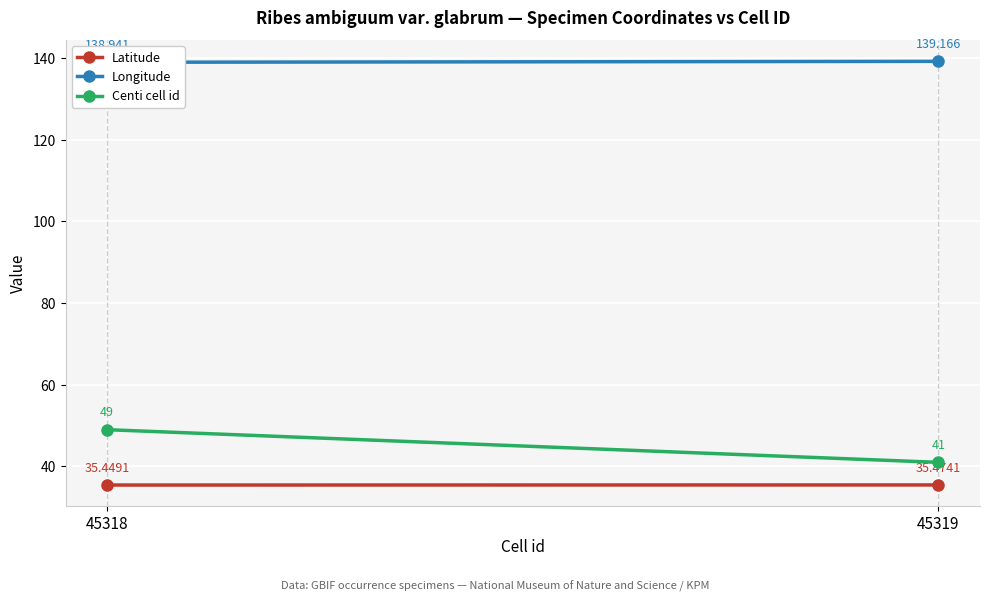

What is the minimum value shown in the chart?

35.4